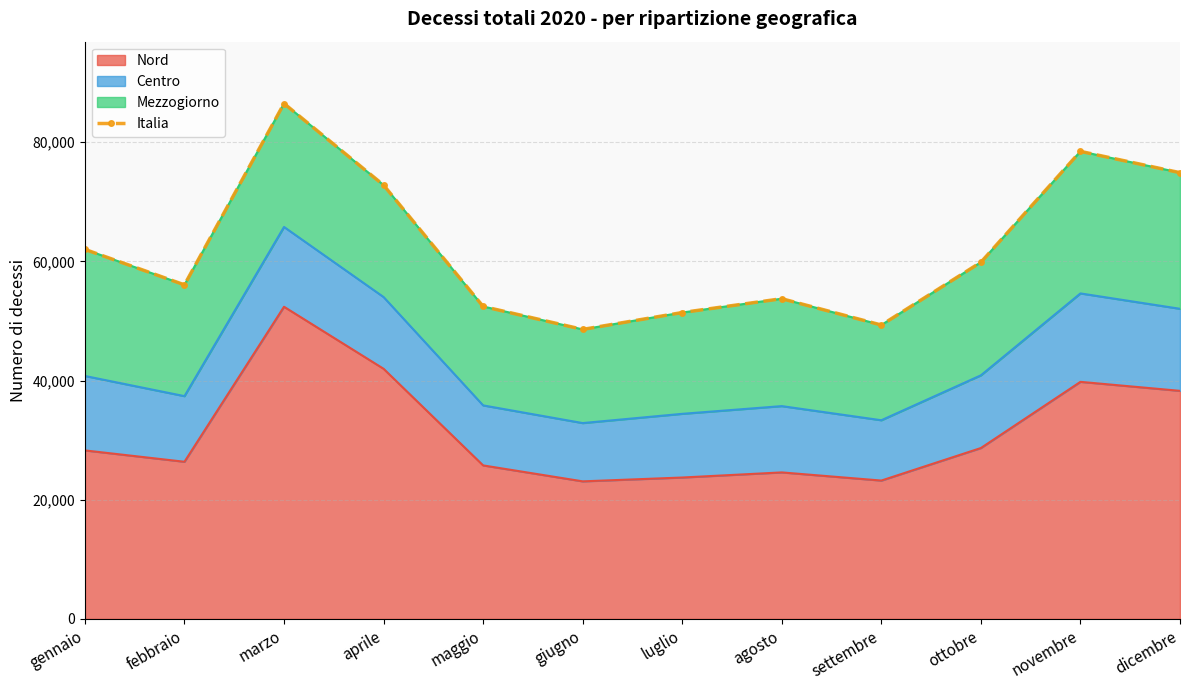

What is the label of the 6th point from the left?

giugno